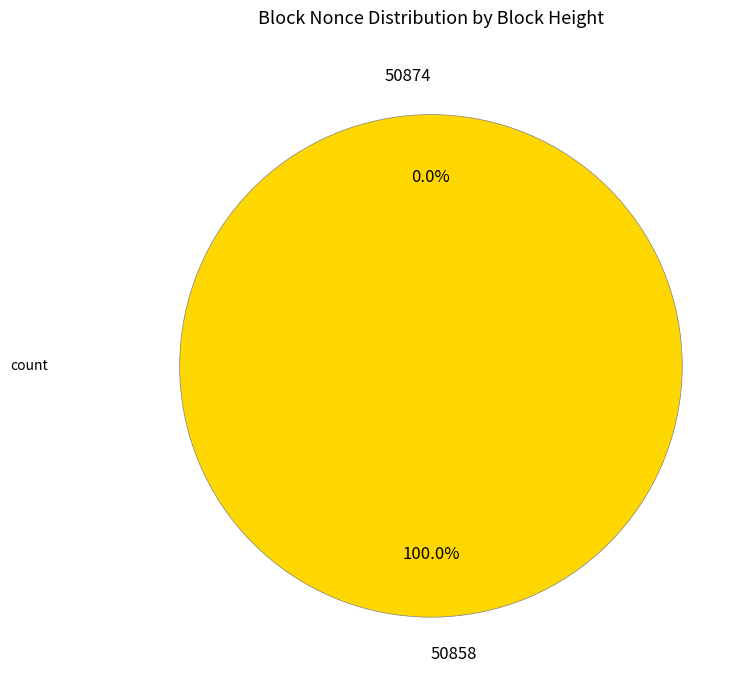

How many segments does this pie chart have?

2